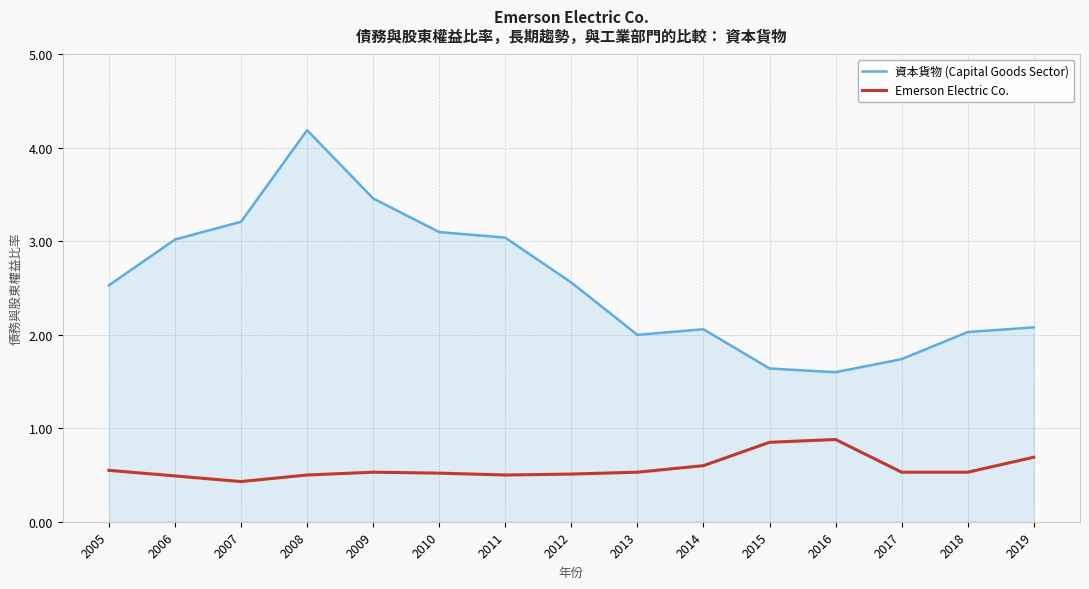

True or false: 資本貨物 (Capital Goods Sector) and Emerson Electric Co. intersect in this chart.

False